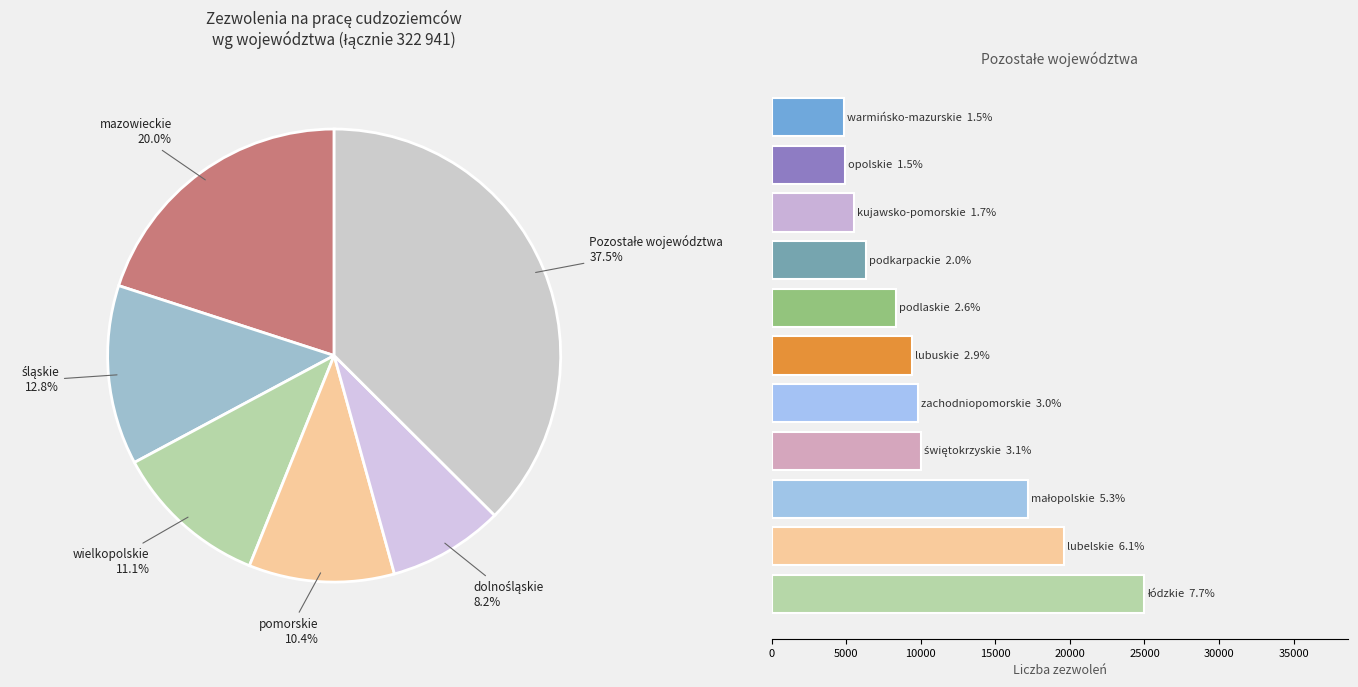

Is śląskie the majority of the pie?

No